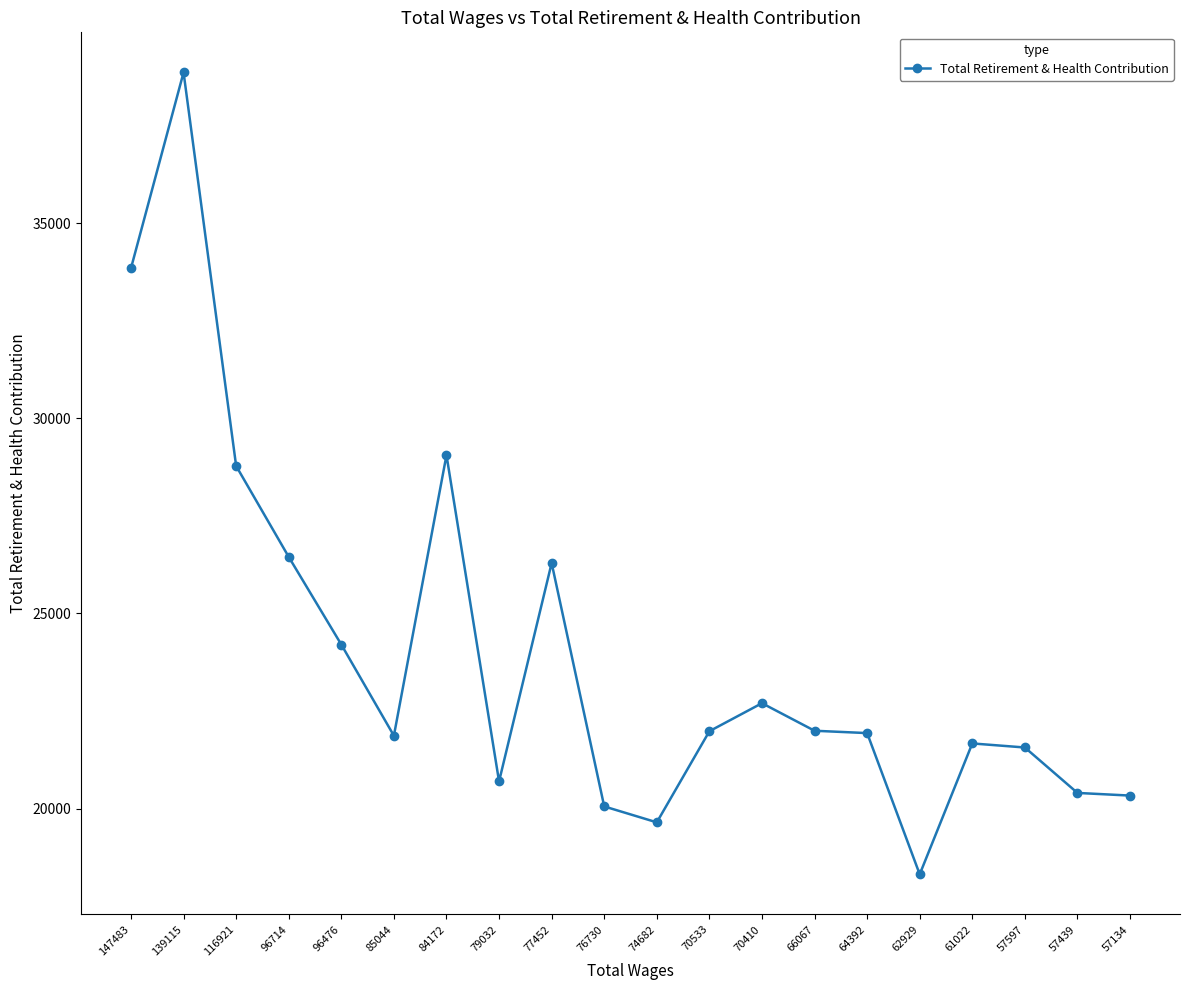

At which category does the data reach its first local peak?

139115